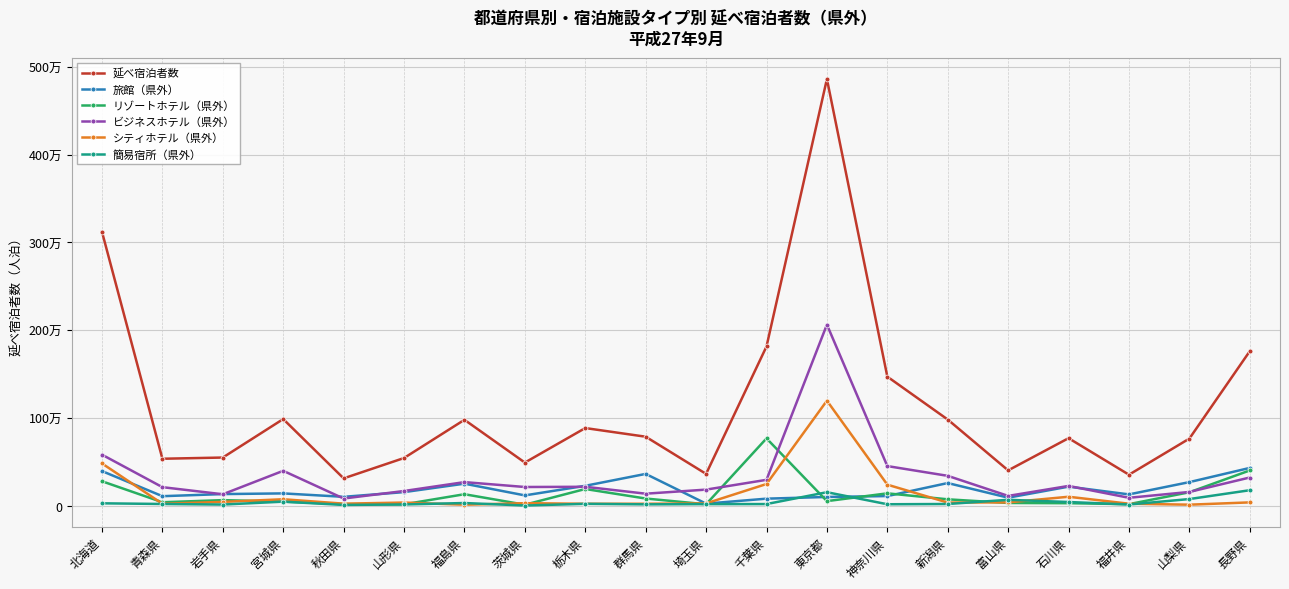

What is the label of the 14th point from the left?

神奈川県